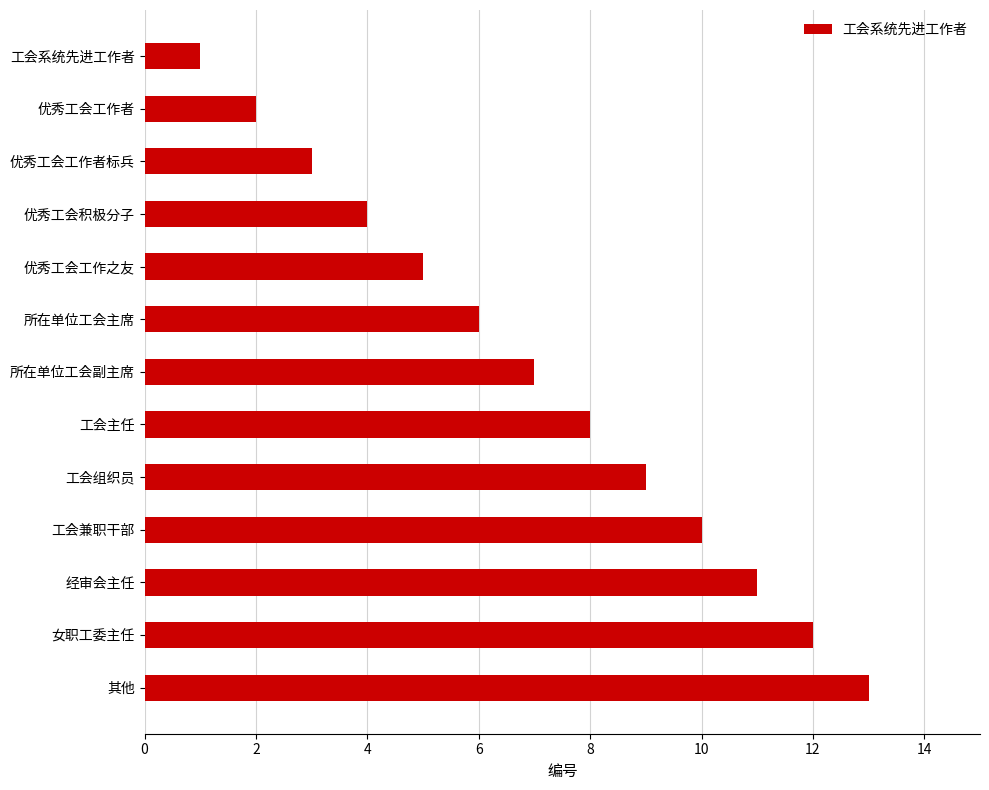

What is the ratio of the value at 优秀工会工作者 to the value at 优秀工会工作者标兵?

0.7